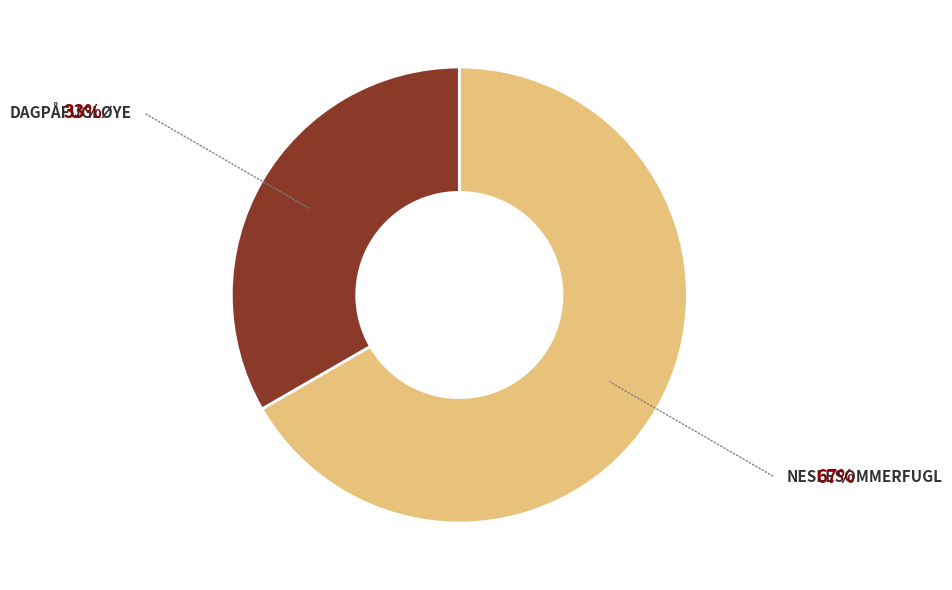

Is there a majority slice in this chart?

Yes